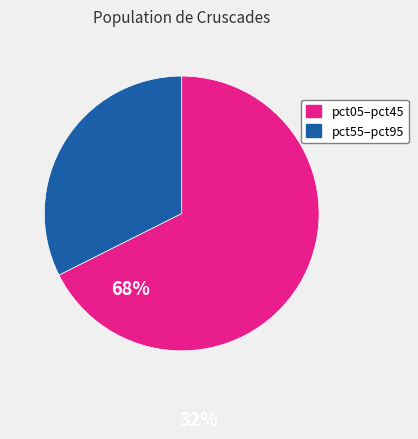

Does any single category account for the majority?

Yes